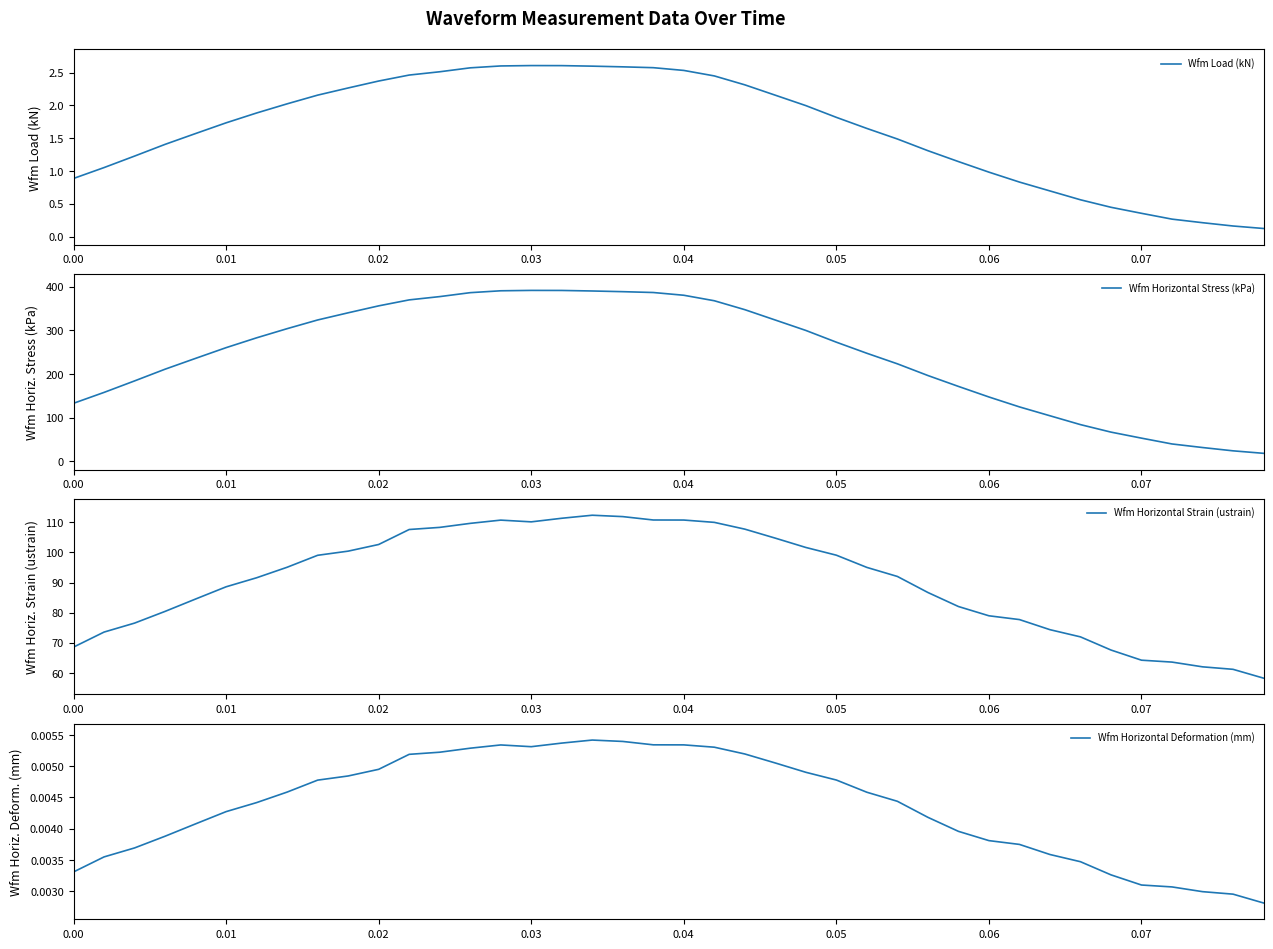

The Wfm Horizontal Strain (ustrain) series shows 68.6 at 0.00. True or false?

True